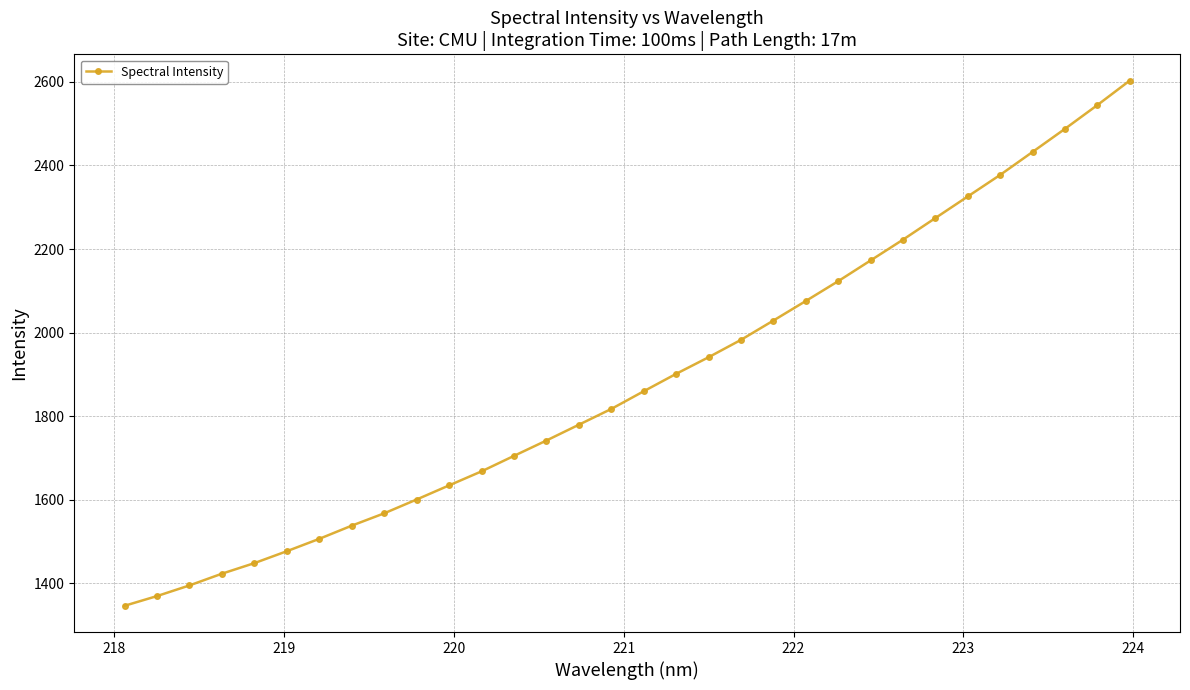

What is the difference between the second highest and second lowest values?

1174.7